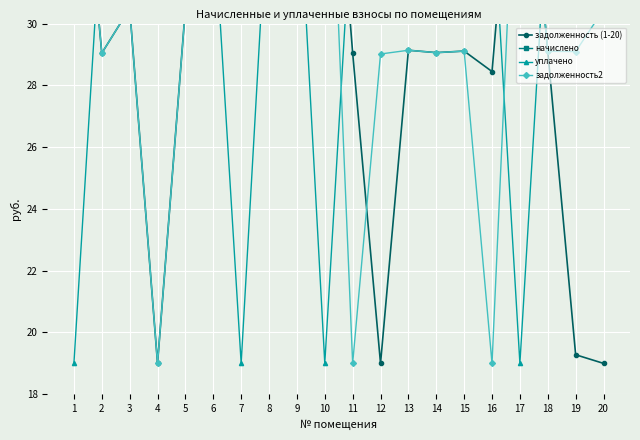

At which category does уплачено reach its first local peak?

3